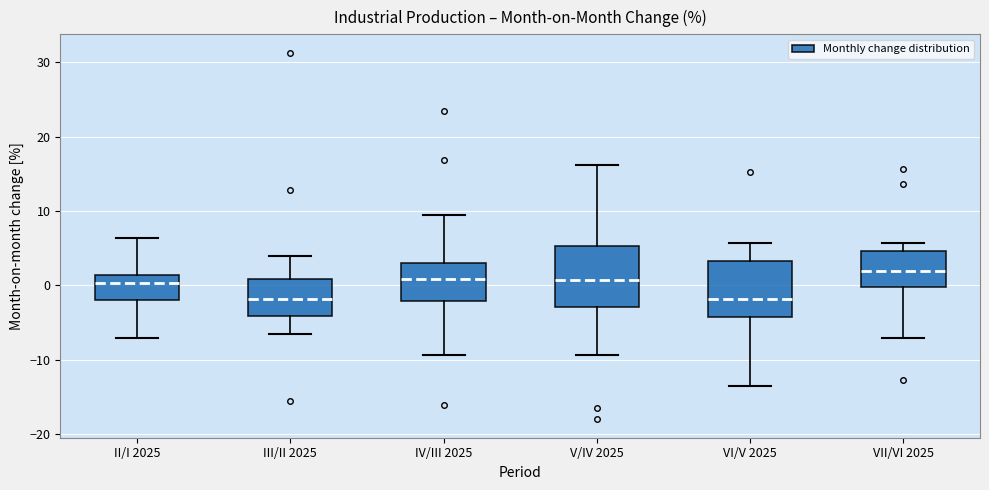

Where does the upper whisker of the box for V/IV 2025 end on the y-axis? The values are not printed on the chart, so give them approximately, as read against the axis.

16